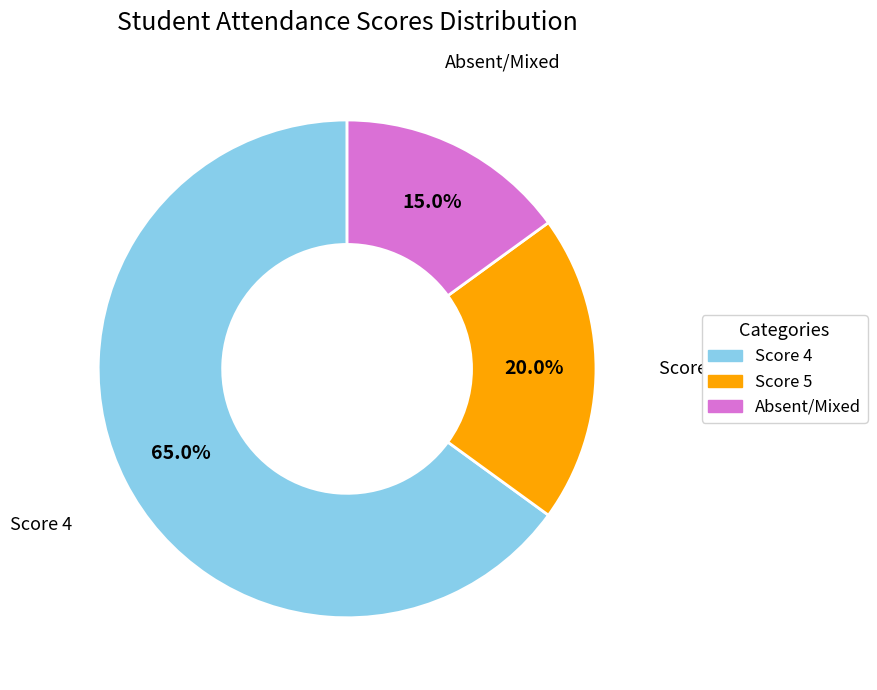

Is there any slice that represents more than half of the pie?

Yes